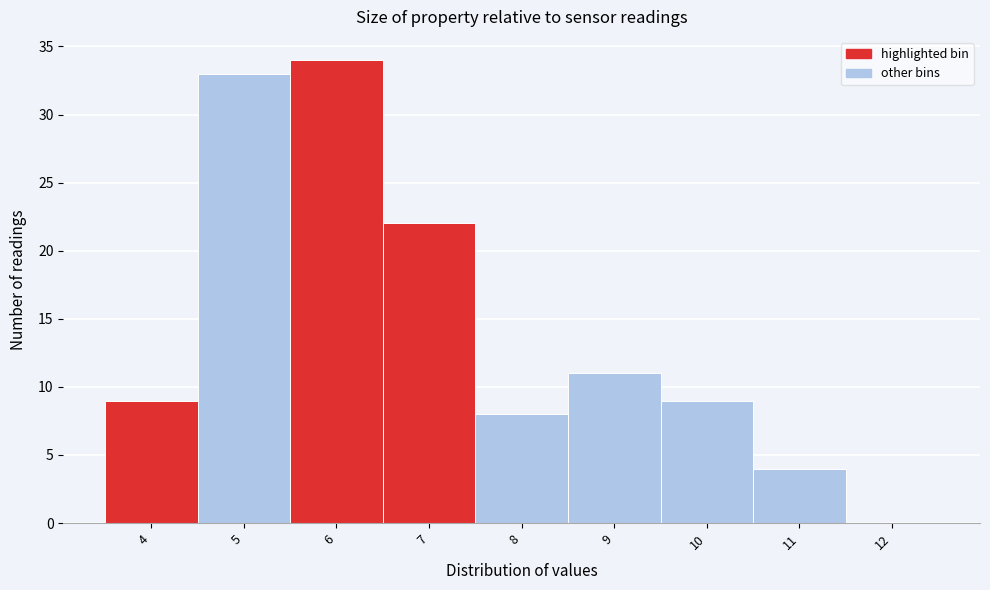

Reading right to left, list all the values displayed in this chart.

12=0	11=4	10=9	9=11	8=8	7=22	6=34	5=33	4=9